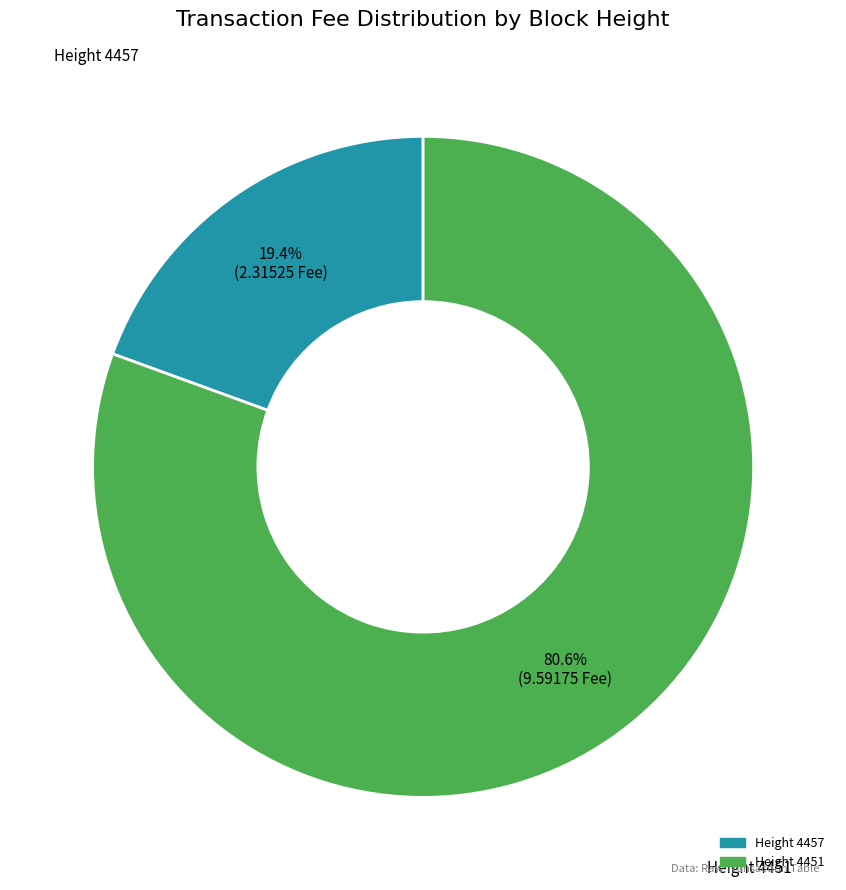

Which slice represents more than half of the pie?

Height 4451